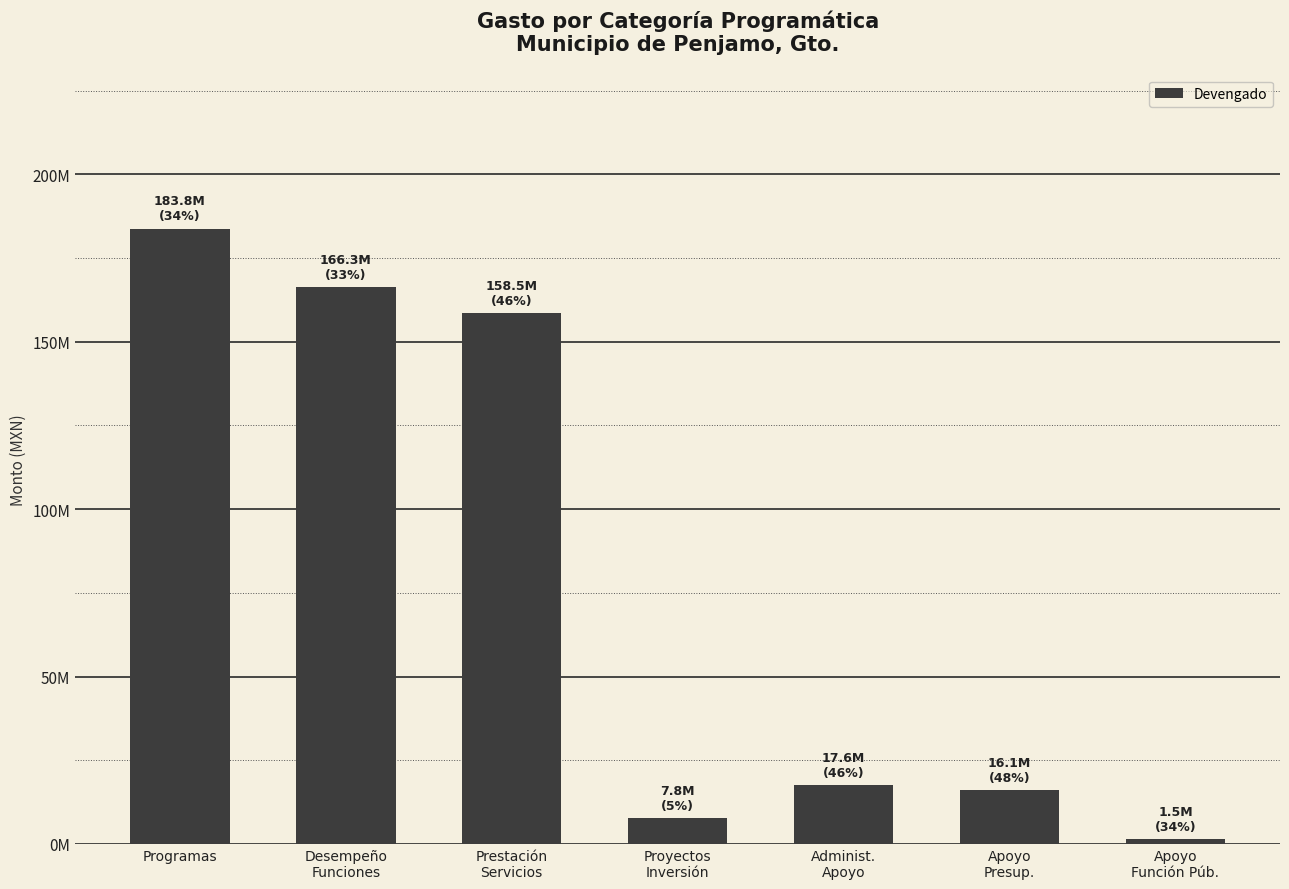

The chart shows a value of 273715889.0 at Prestación
Servicios. True or false?

False